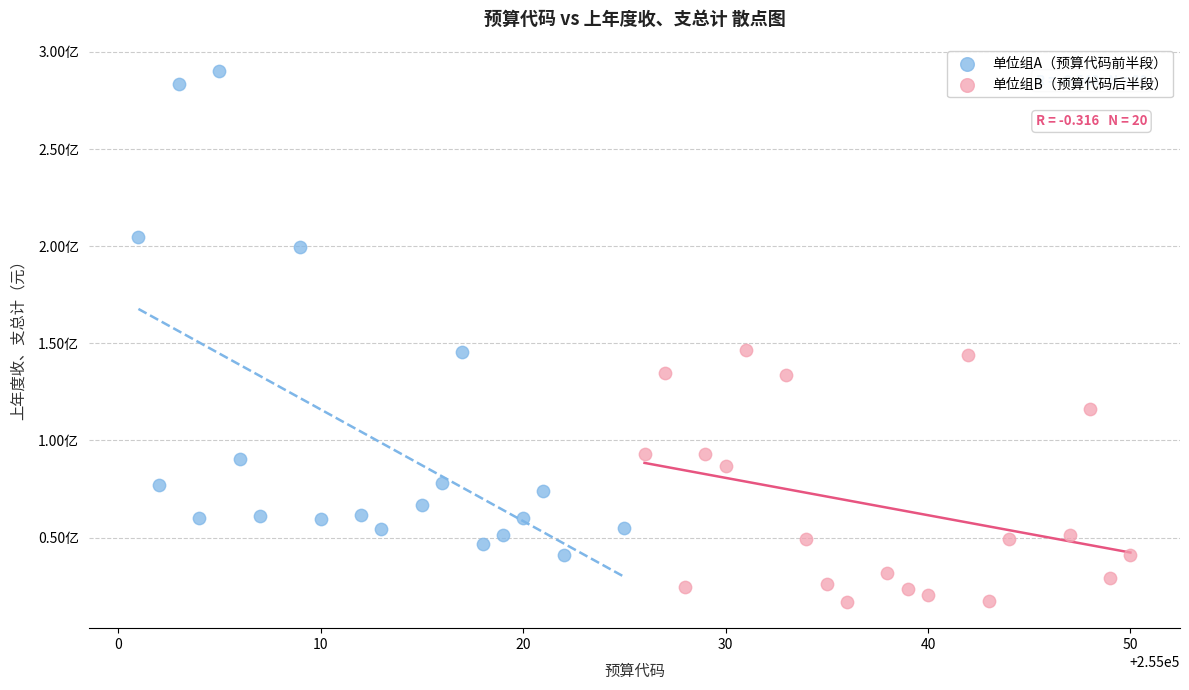

Which series has the widest spread of Y values?

单位组A（预算代码前半段）